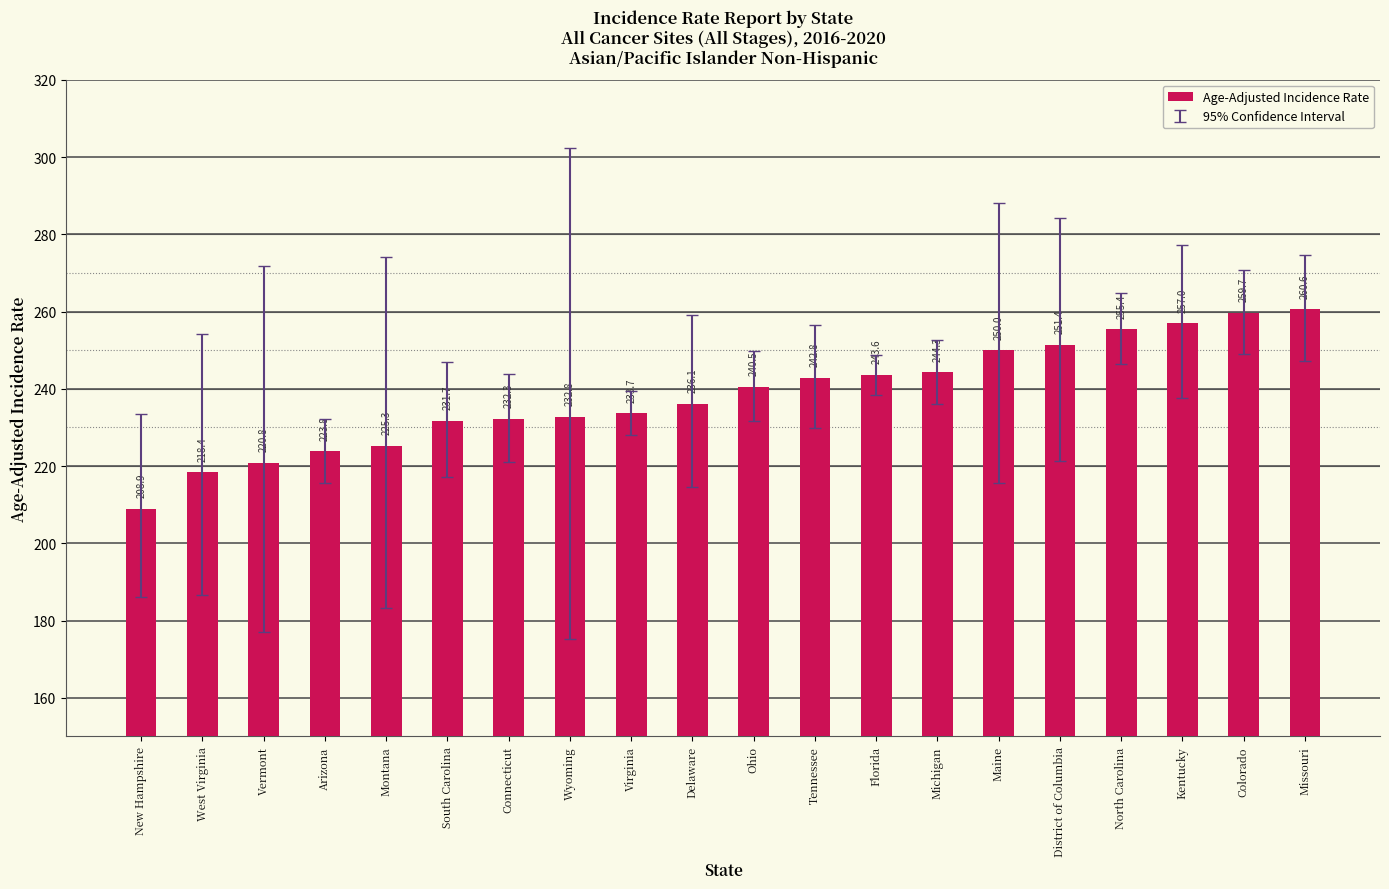

Which has a higher value, Florida or Ohio?

Florida